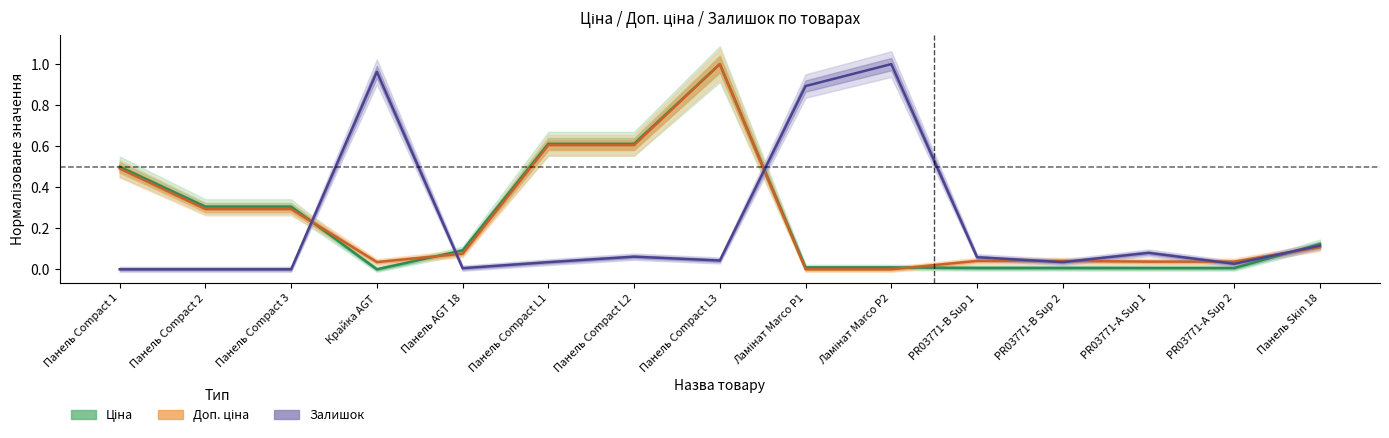

What are all the series names shown in the legend?

Ціна, Доп. ціна, Залишок